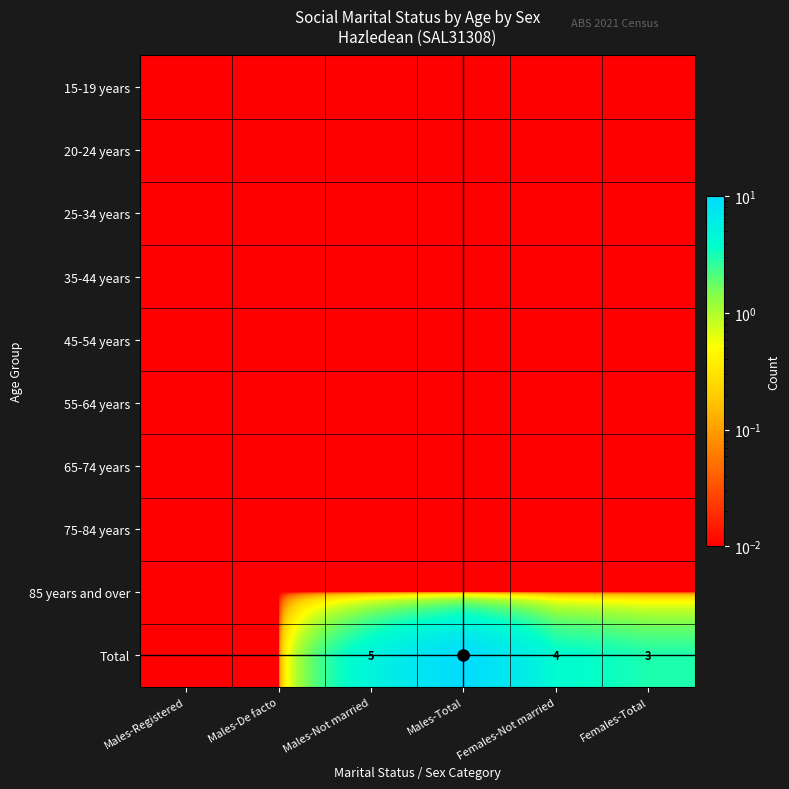

At how many categories does at least one series exceed 6?

1